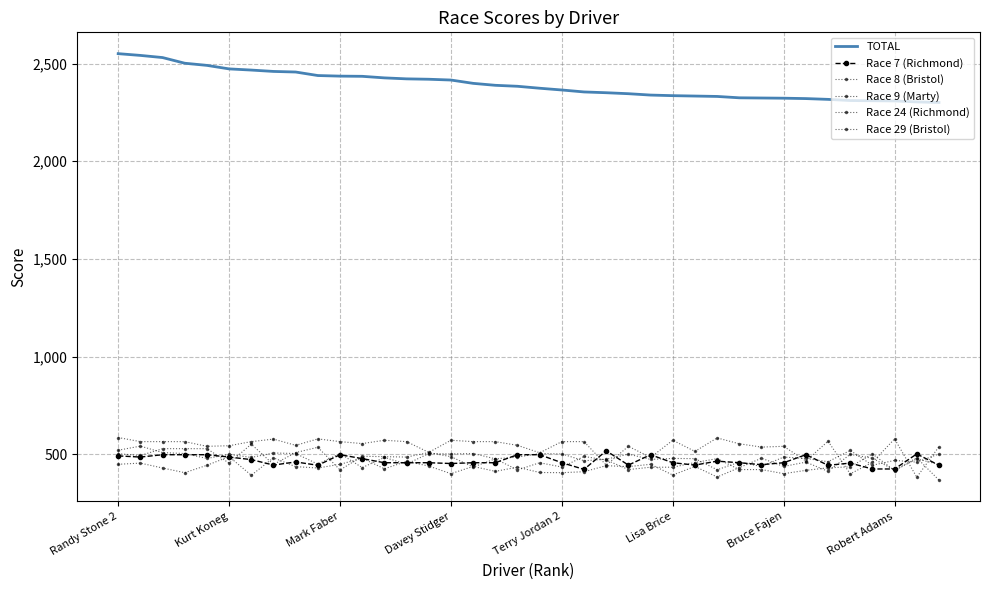

How many intersections are there between Race 29 (Bristol) and Race 24 (Richmond)?

8